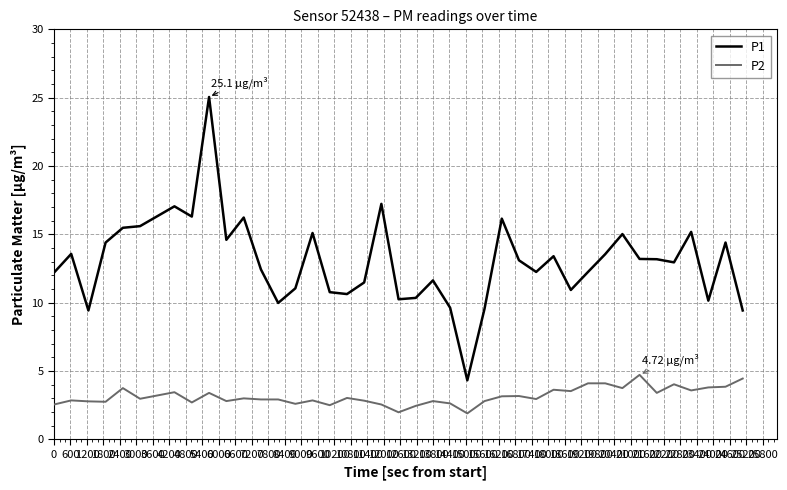

List the series in order of their peak value, highest first.

P1, P2